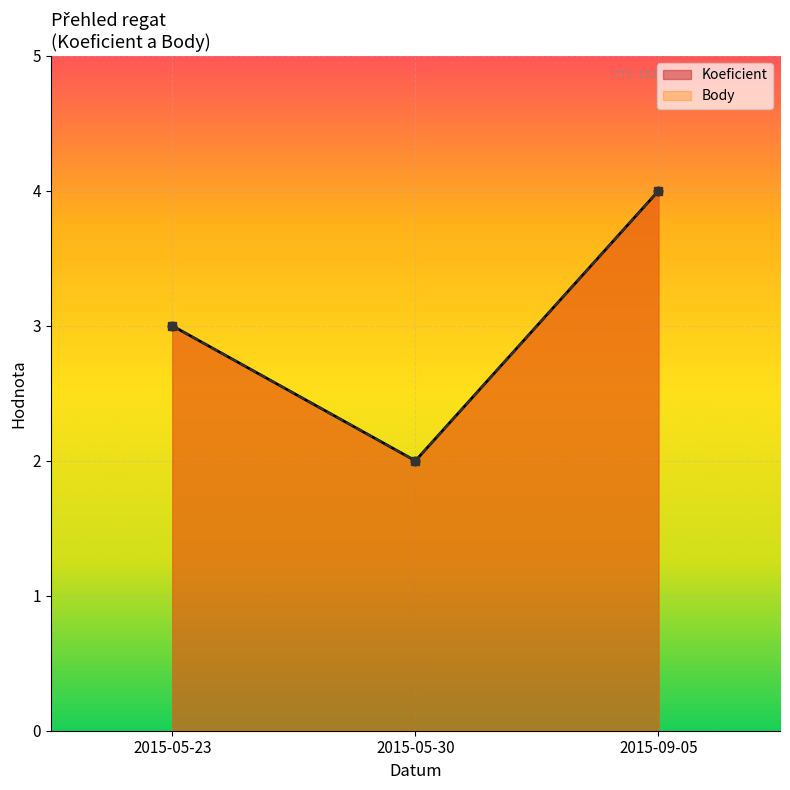

Reading right to left, extract all data points from this chart.

Koeficient: 4	2	3
Body: 4	2	3